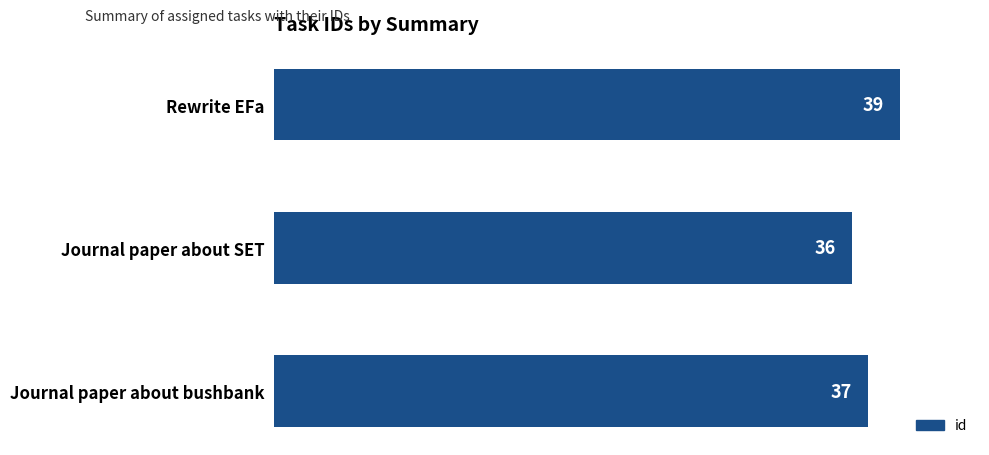

What is the difference between the maximum and minimum values?

3